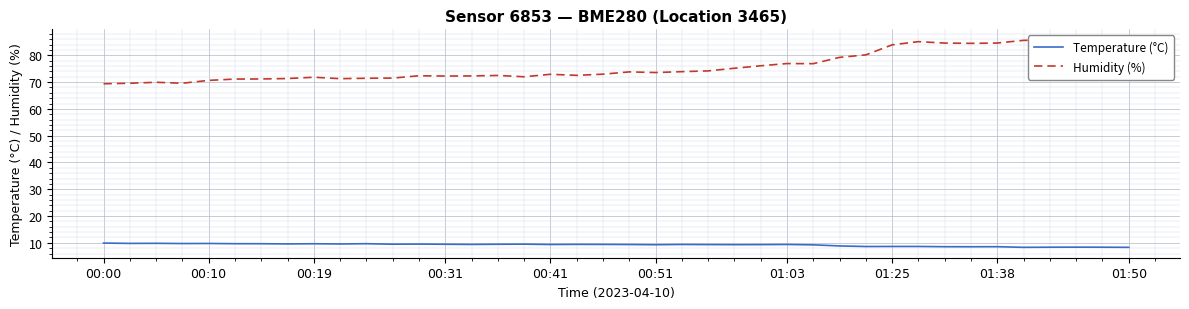

What is the sum of all Humidity (%) values?

3039.2